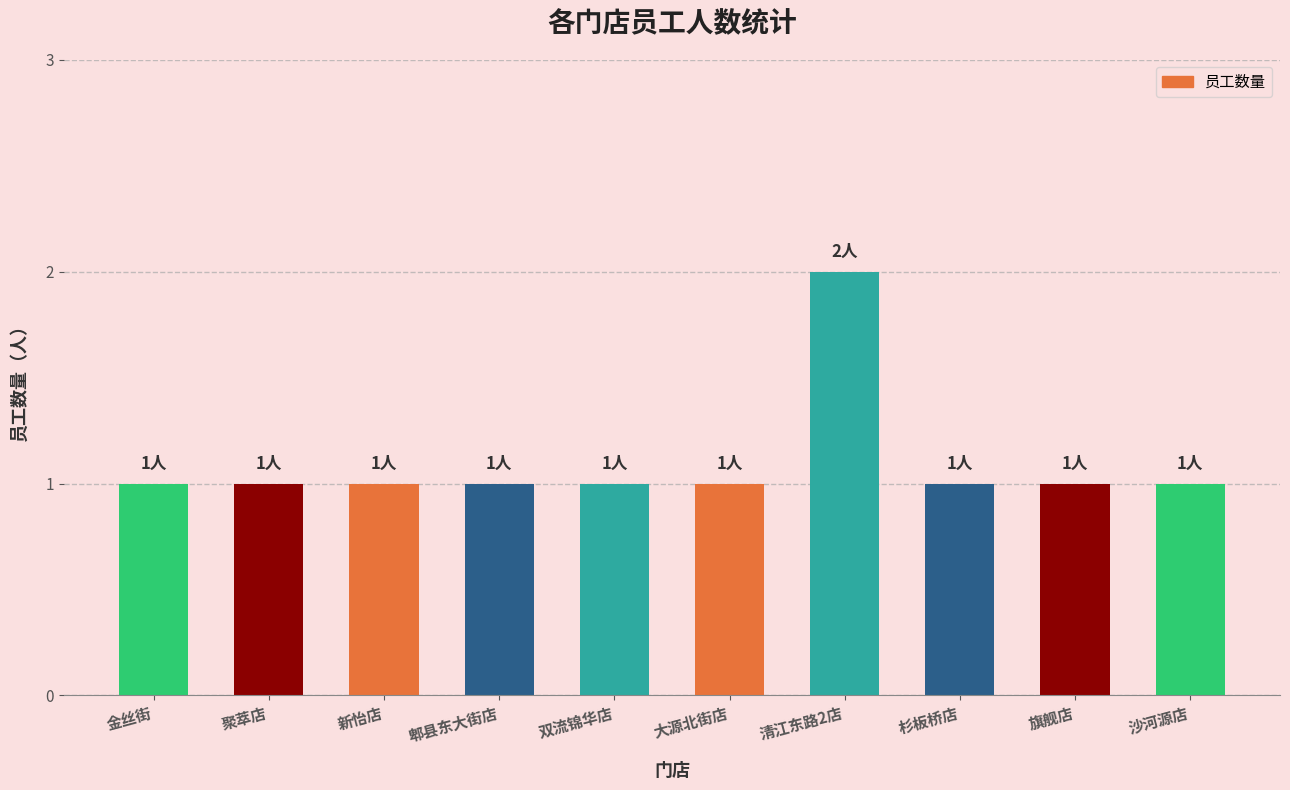

Which category has the highest value across all series?

清江东路2店